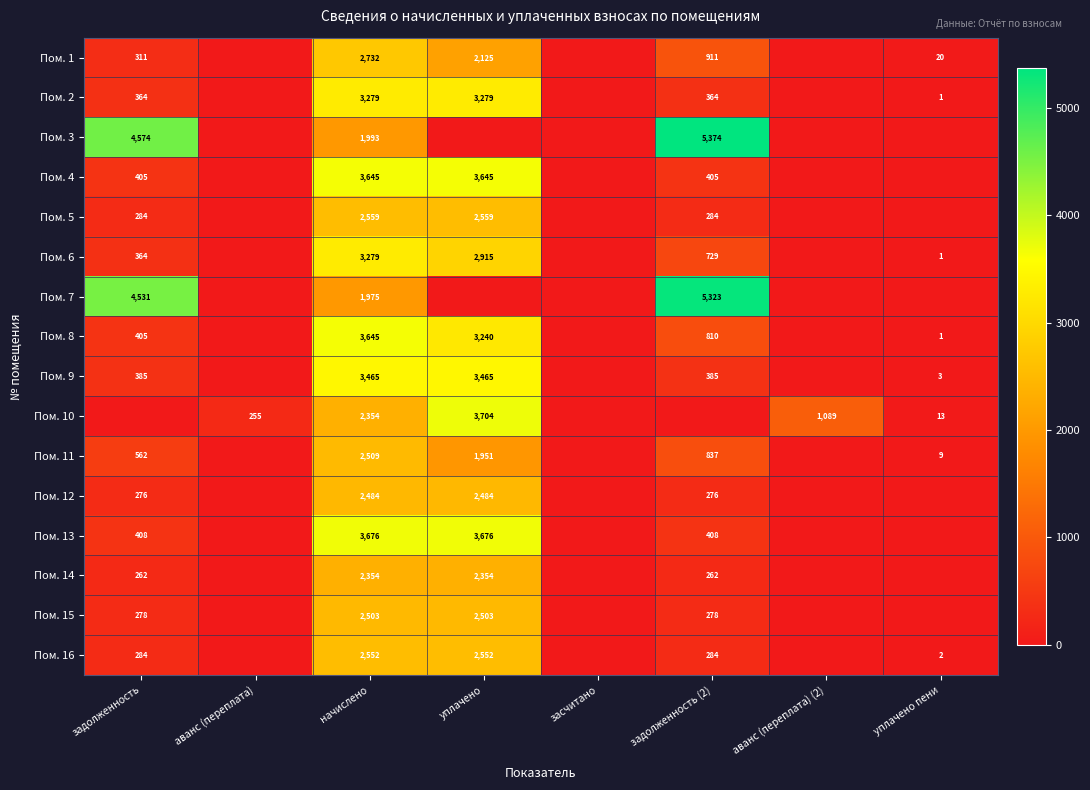

What is the difference between the Пом. 16 values at задолженность and уплачено?

2268